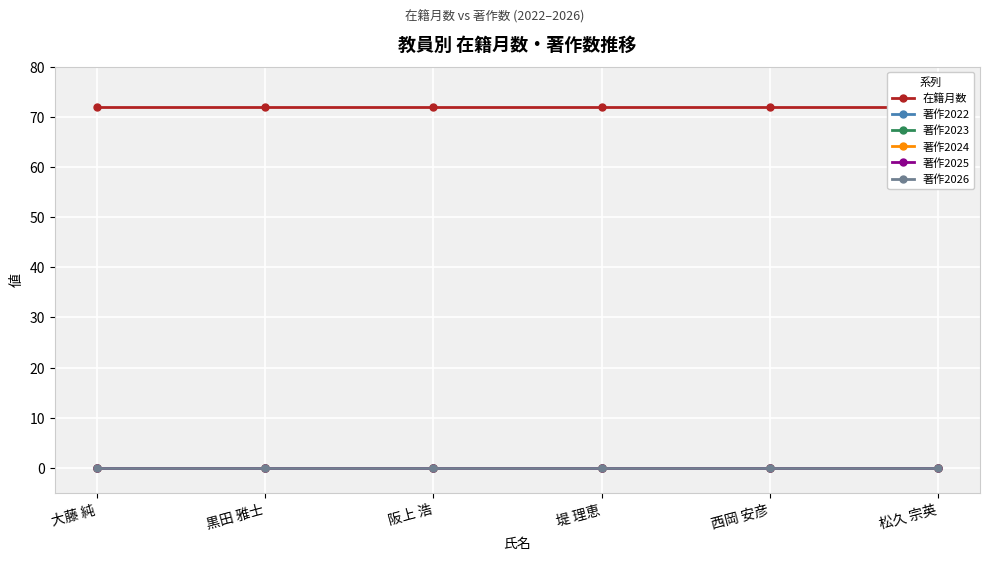

How many lines are shown in the chart?

6